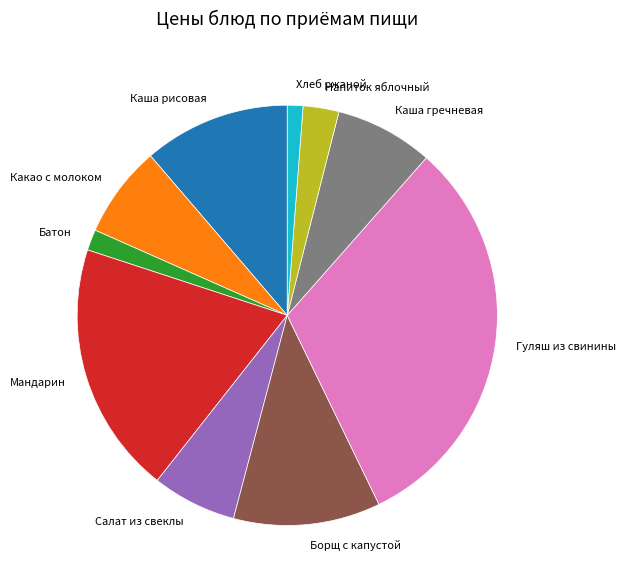

Combined, do Борщ с капустой and Какао с молоком account for over 50%?

No